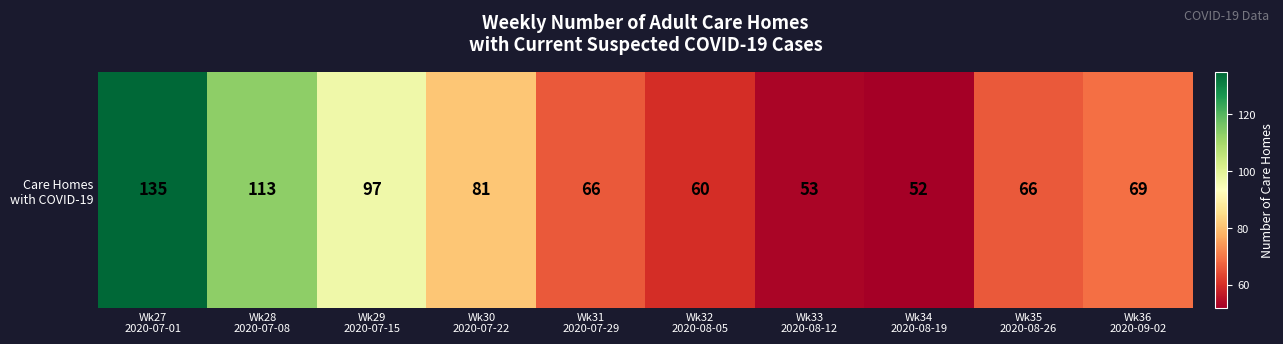

Which label corresponds to the largest value in the chart?

Wk27
2020-07-01